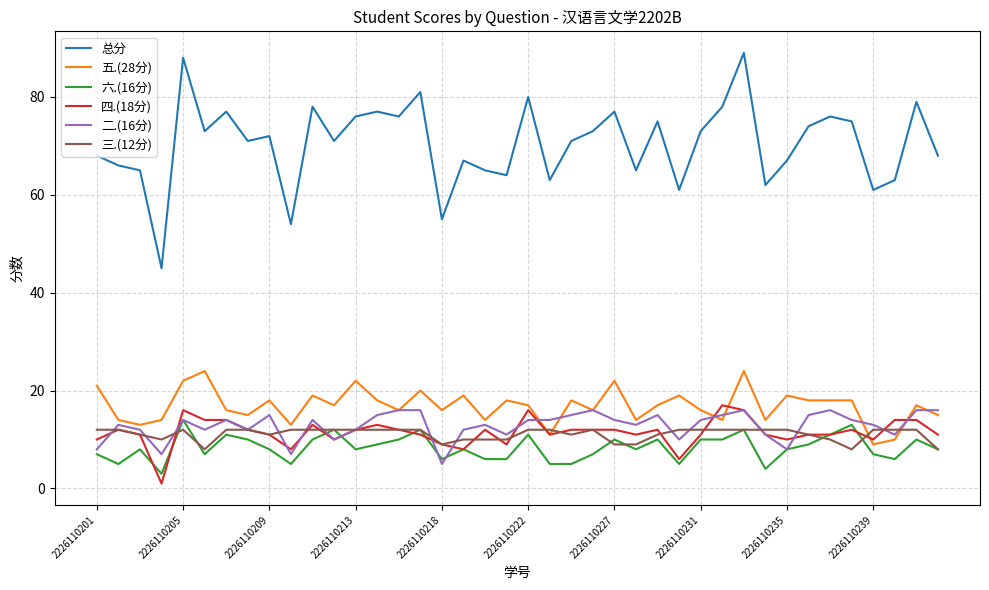

Which series has the largest total across all categories?

总分